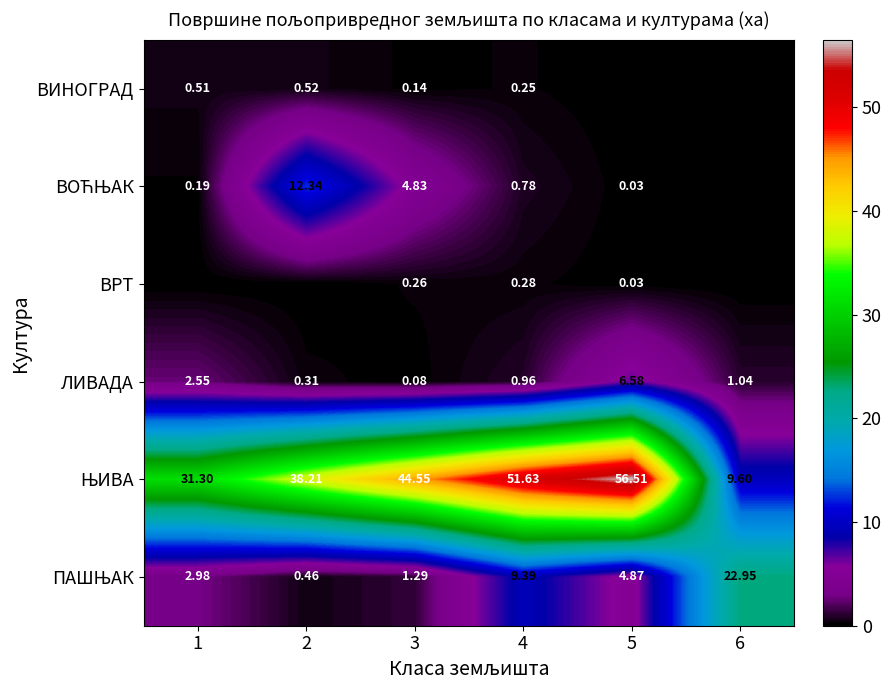

What is the difference between the ЛИВАДА values at 3 and 2?

0.2